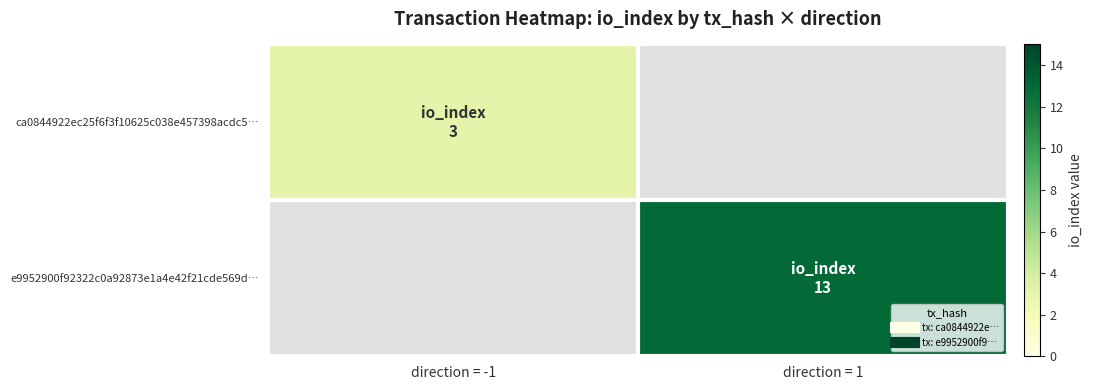

What is the approximate value of e9952900f92322c0a92873e1a4e42f21cde569d… at direction = 1?

13.0